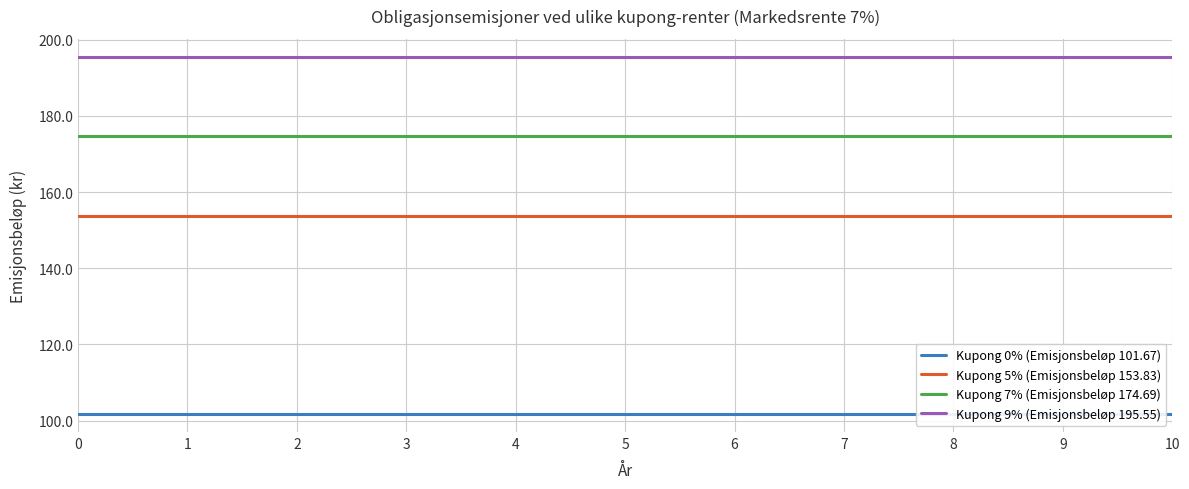

Which series has the largest total across all categories?

Kupong 9% (Emisjonsbeløp 195.55)